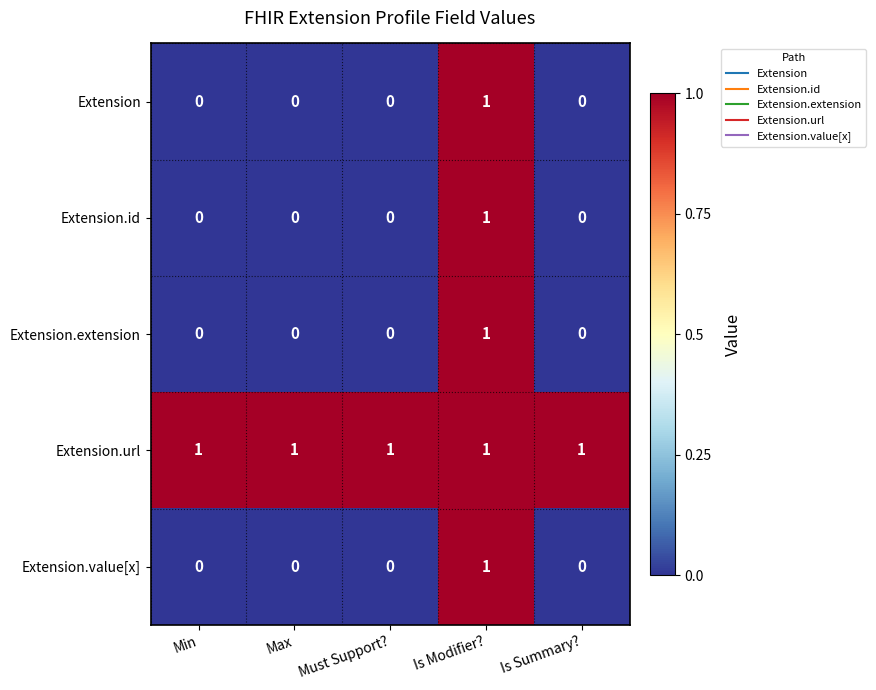

How many categories are shown in the chart?

5